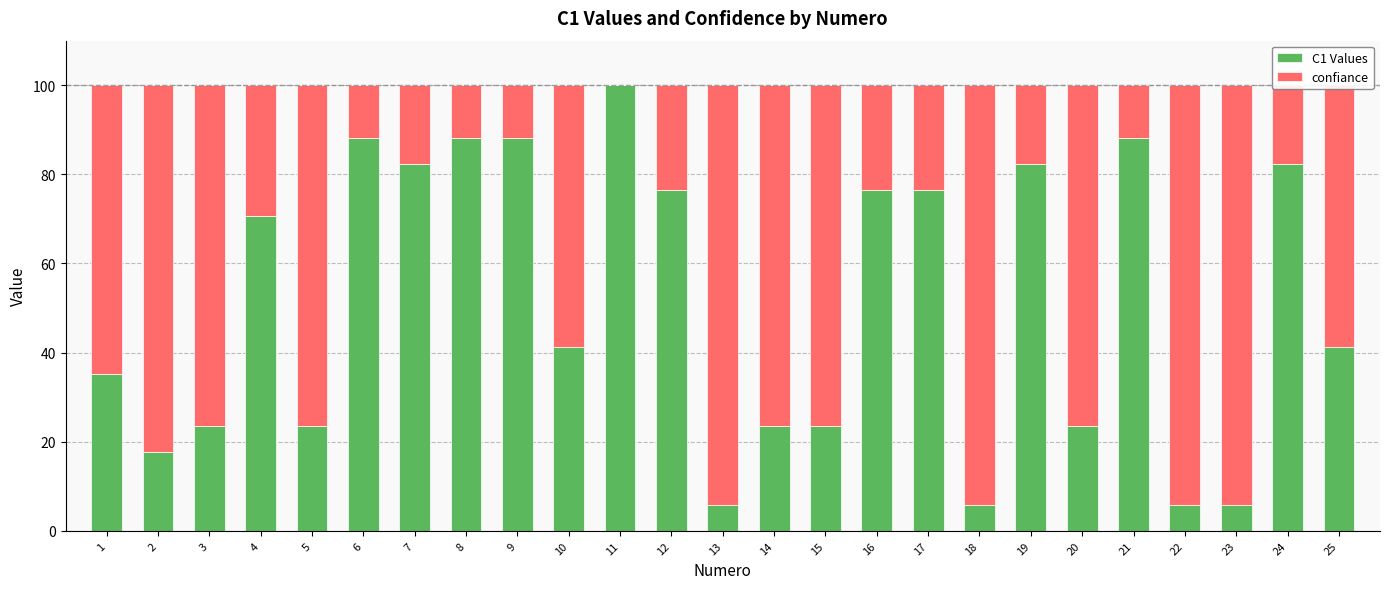

What is the sum of all C1 Values values?

1276.5